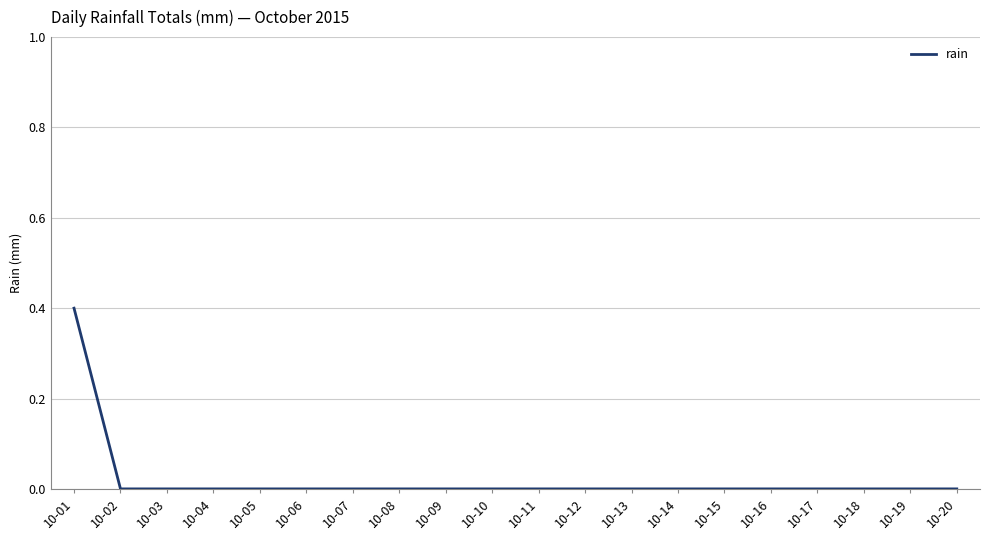

What is the difference between the values at 10-01 and 10-03?

0.4